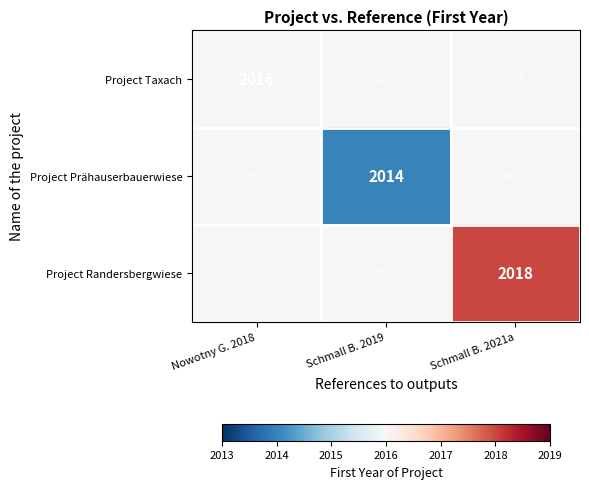

True or false: Project Taxach has a value of 717 at Schmall B. 2021a.

False